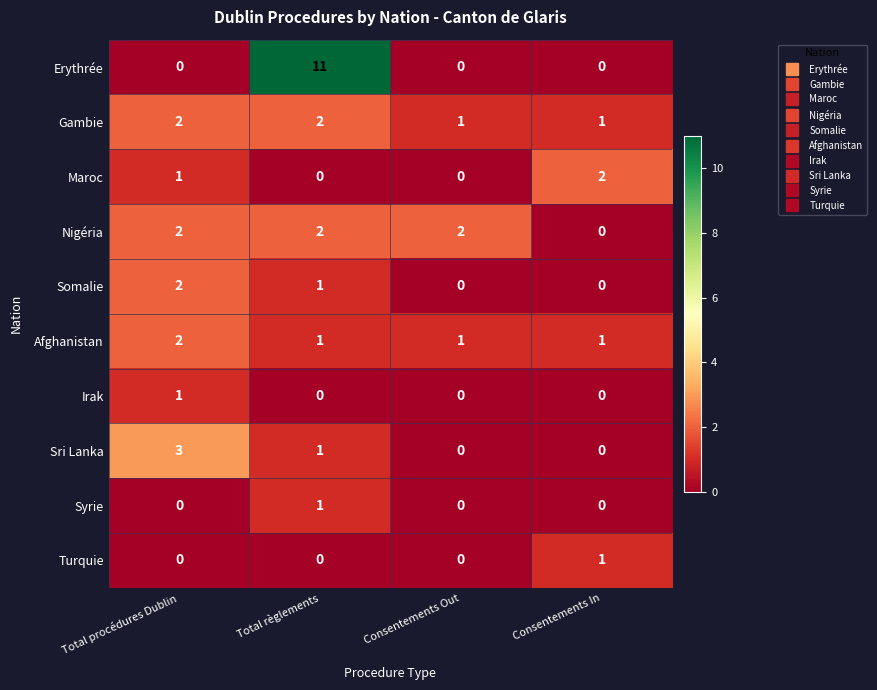

The value of Syrie at Total procédures Dublin is 0. True or false?

True